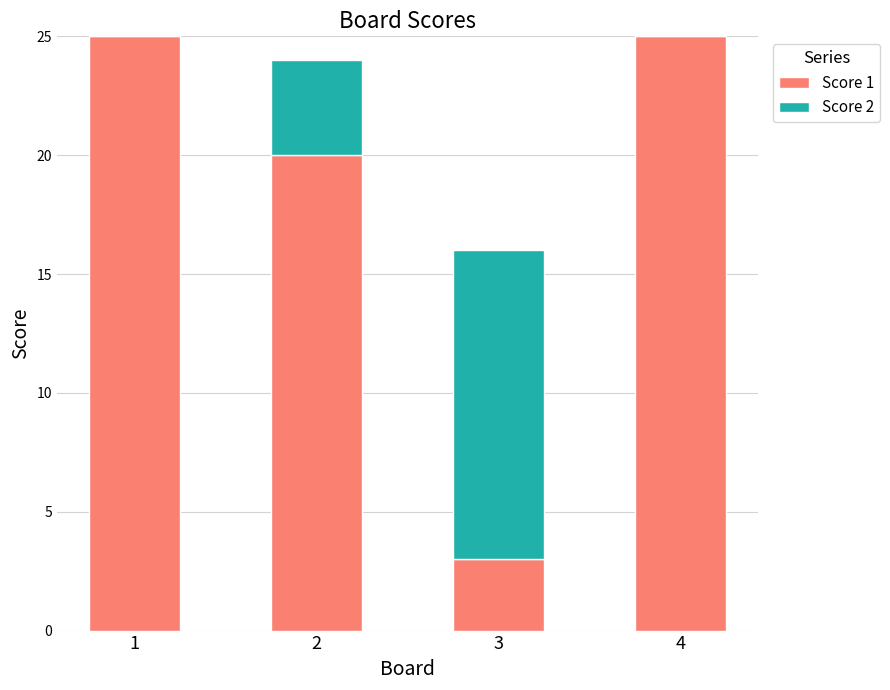

Is it true that Score 1 equals 14 at 4?

False